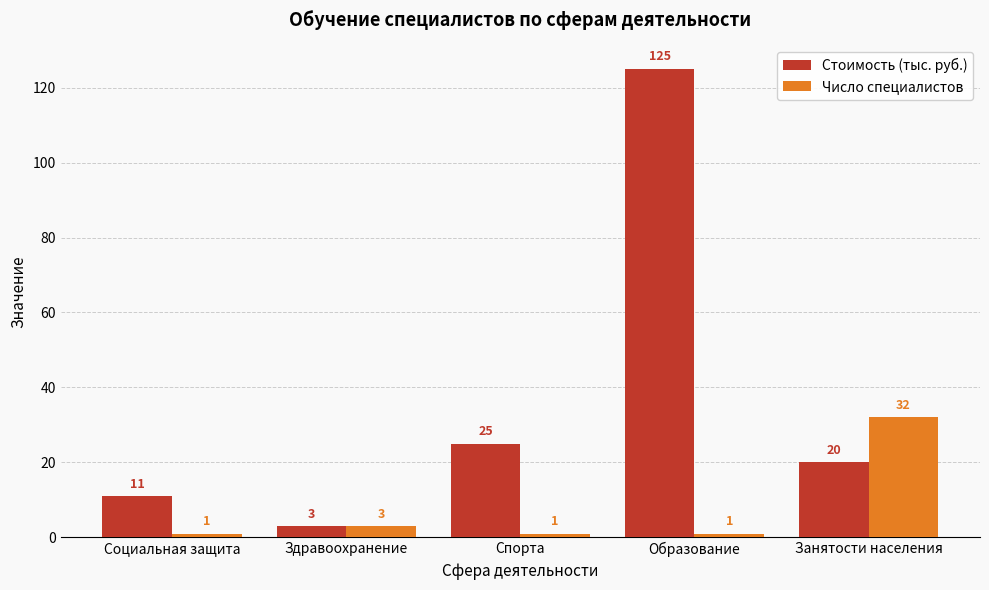

Reading left to right, transcribe all the data shown in this chart.

Стоимость (тыс. руб.): 11	3	25	125	20
Число специалистов: 1	3	1	1	32